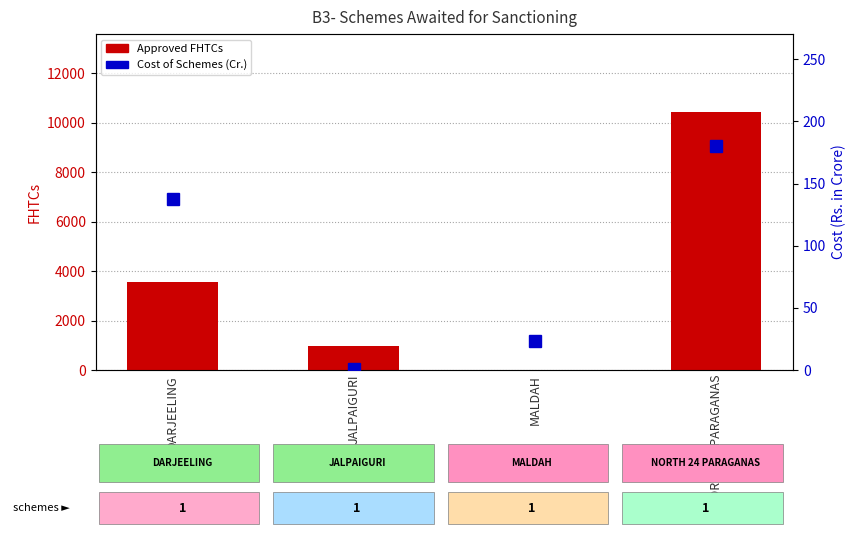

What is the difference between the highest and lowest values at DARJEELING?

3433.5